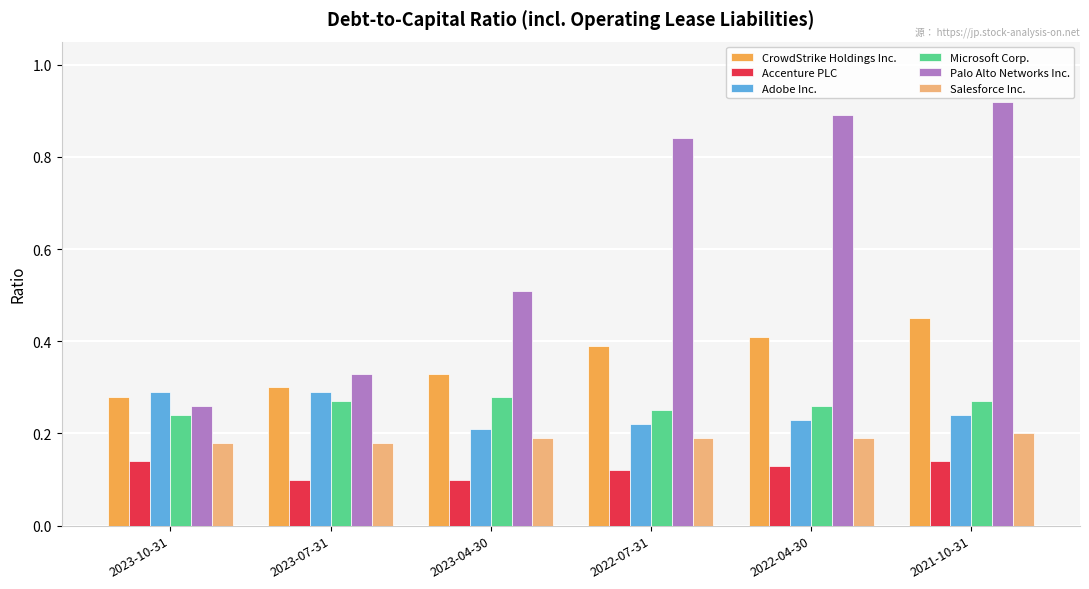

What is the label of the 3rd bar from the right?

2022-07-31